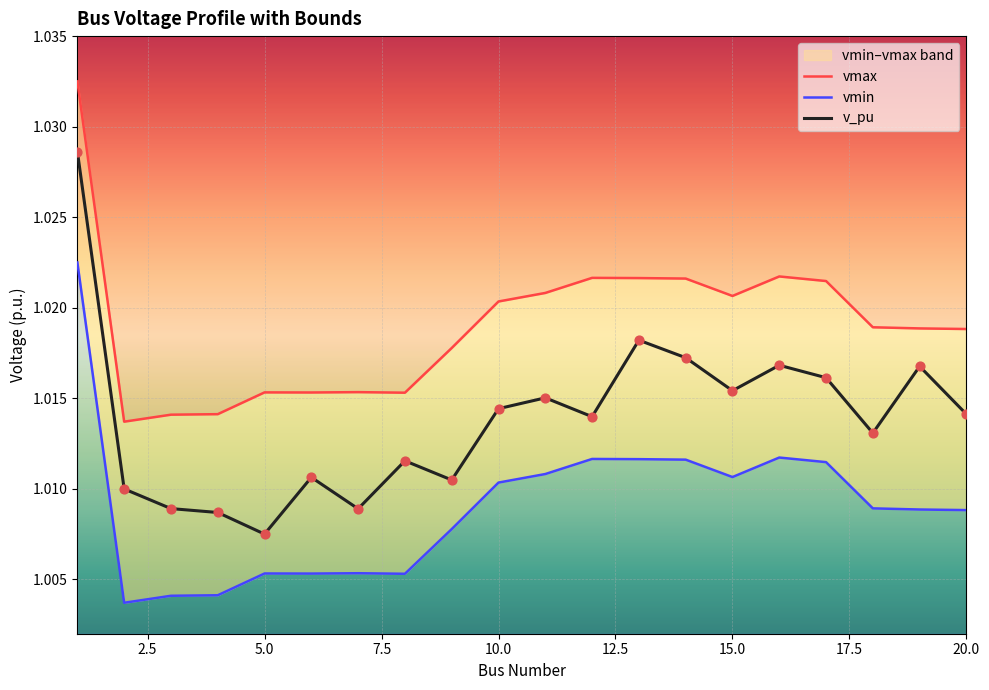

Which series reaches the minimum Y coordinate?

vmin